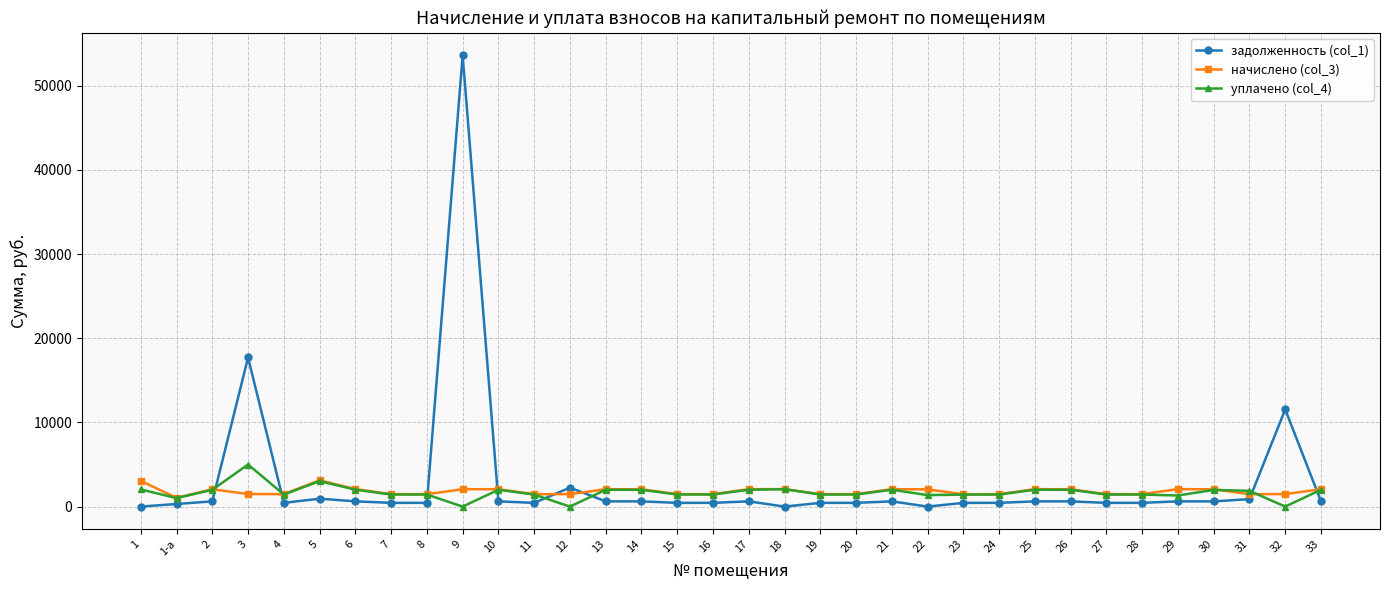

What is the label of the 21st point from the right?

13